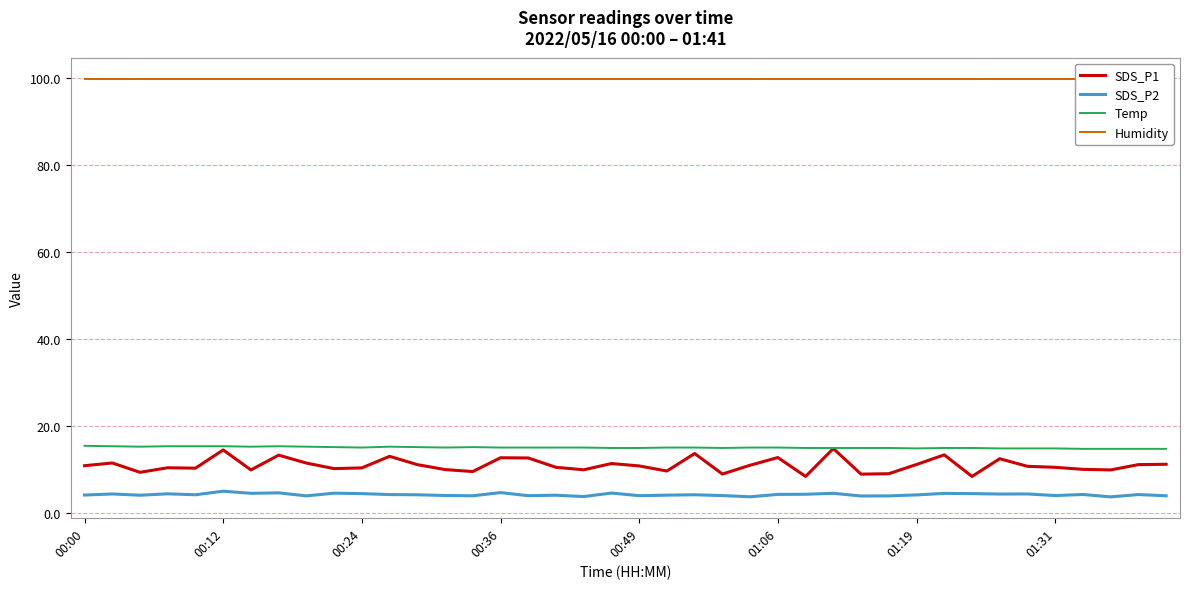

In SDS_P2, how many points are higher than both neighbors (excluding endpoints)?

14